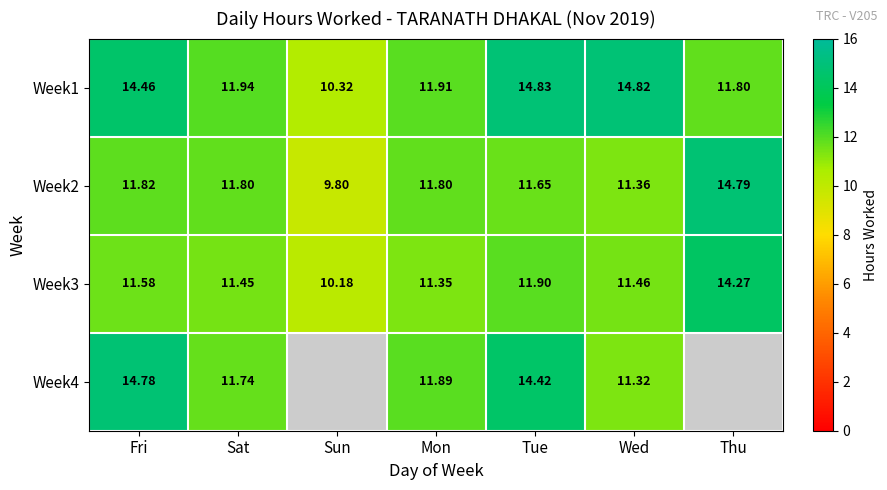

At which label is Week2 closest to 12?

Fri